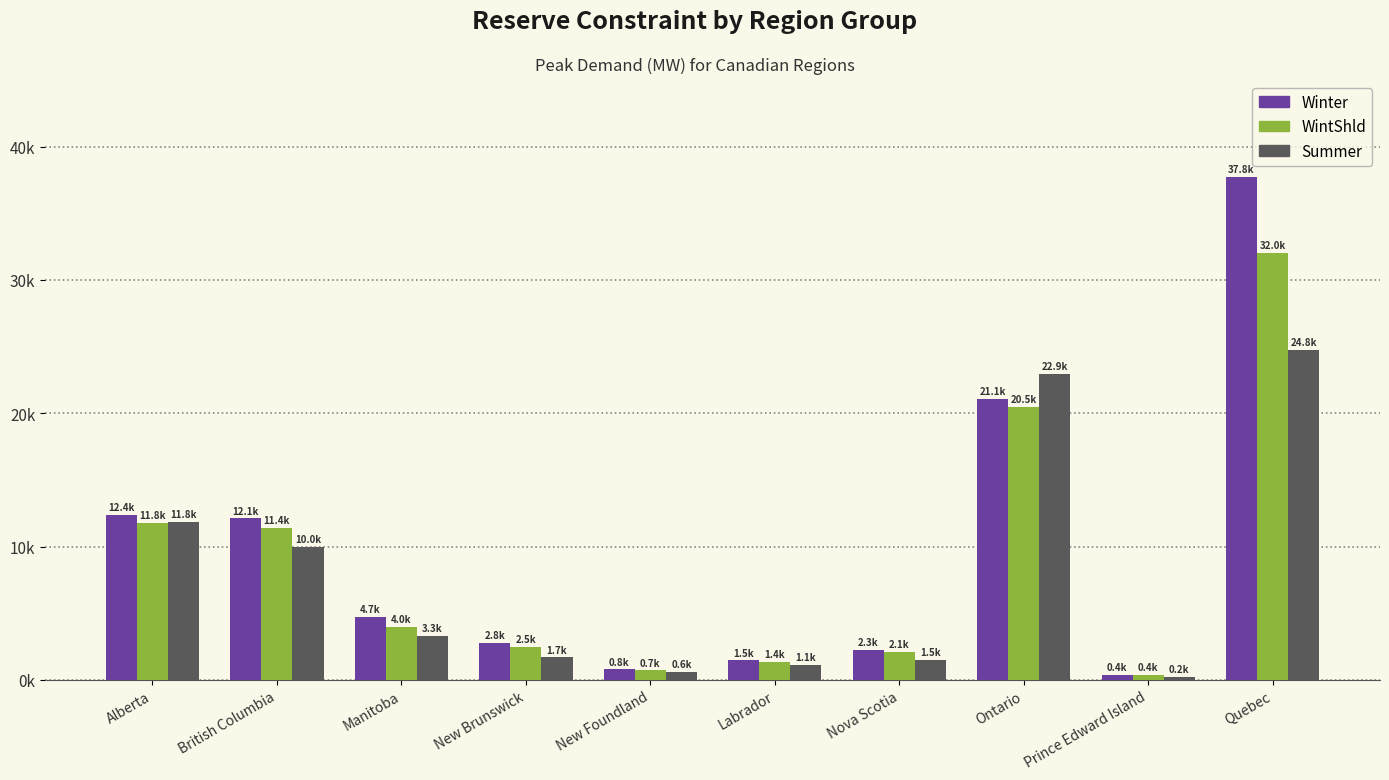

Does the chart contain any negative values?

No